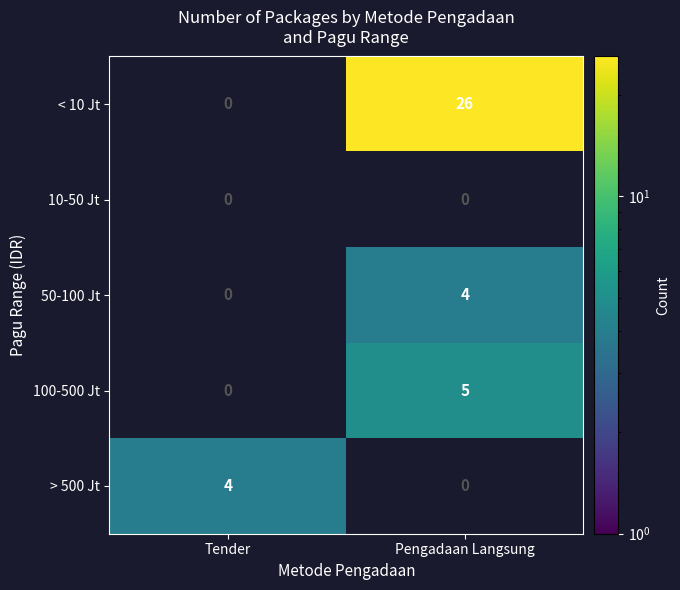

What is the greatest value displayed?

26